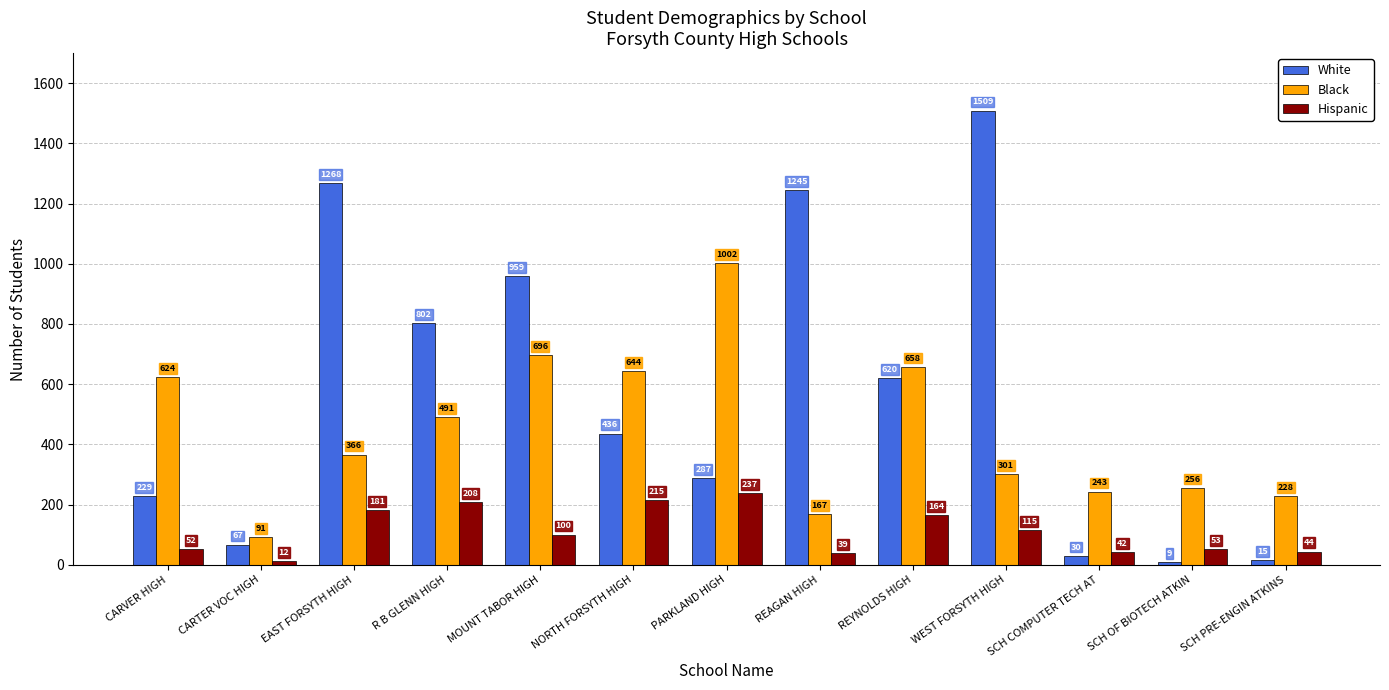

What is the value of the Black bar at the 6th from the left?

644